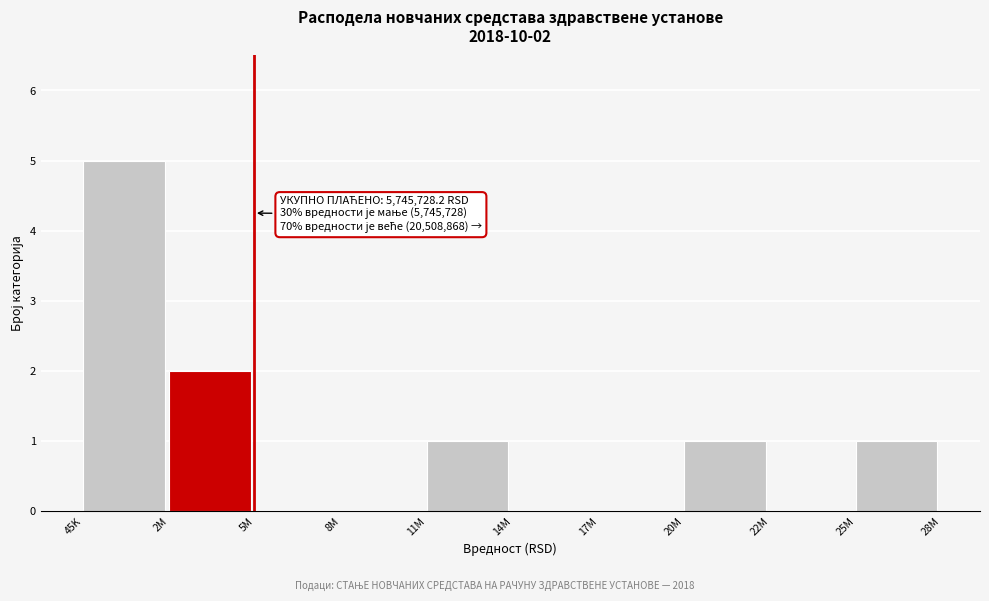

Reading right to left, list all the values displayed in this chart.

25M=1	22M=0	20M=1	17M=0	14M=0	11M=1	8M=0	5M=0	2M=2	45K=5